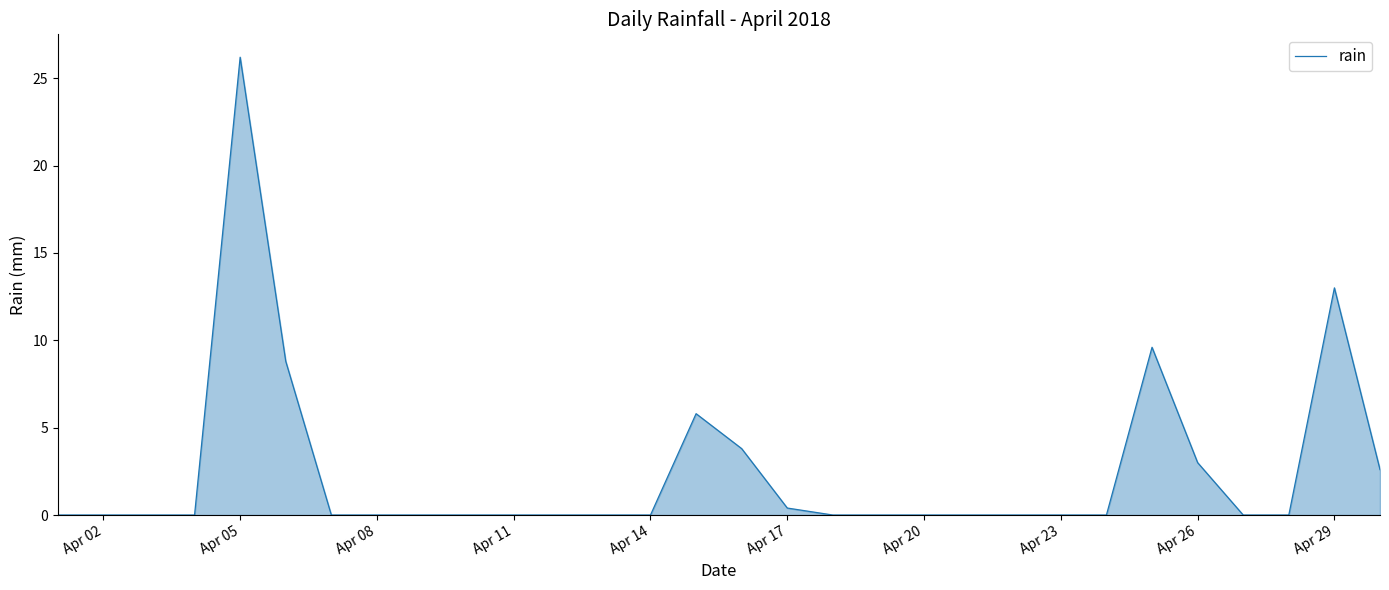

What is the difference between the maximum and minimum values?

26.2